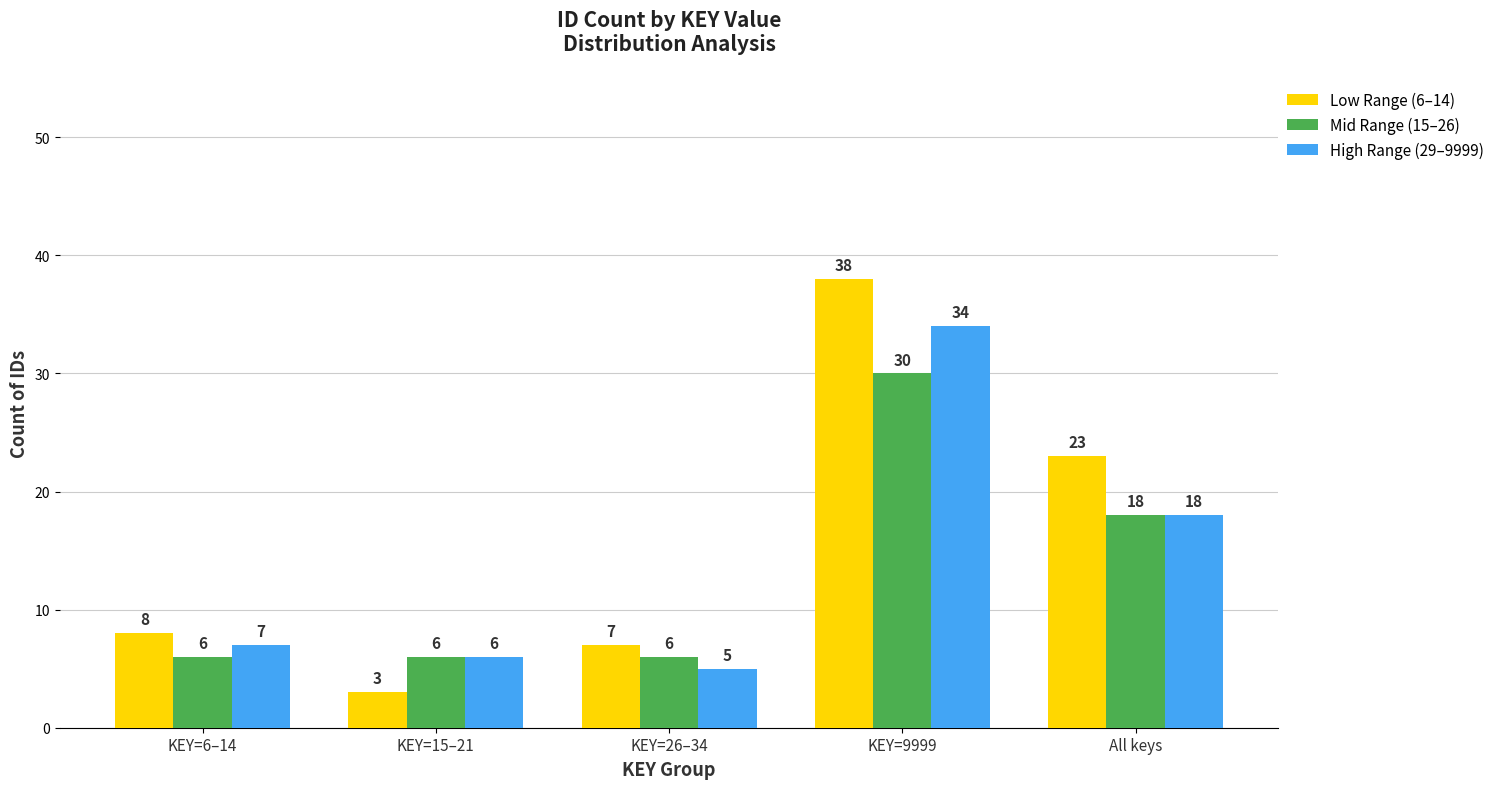

At which category is the sum across all series the highest?

KEY=9999